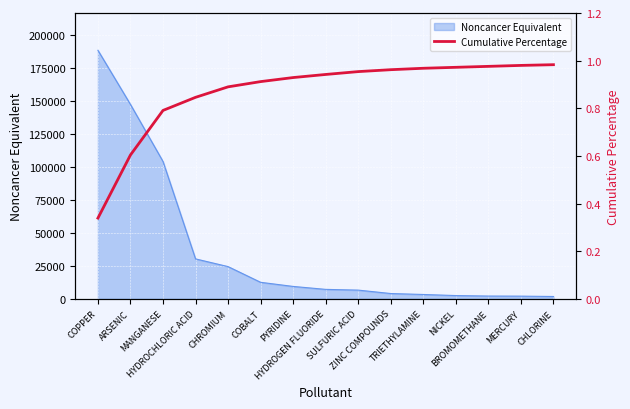

Is it true that the value at BROMOMETHANE is 1.0?

True